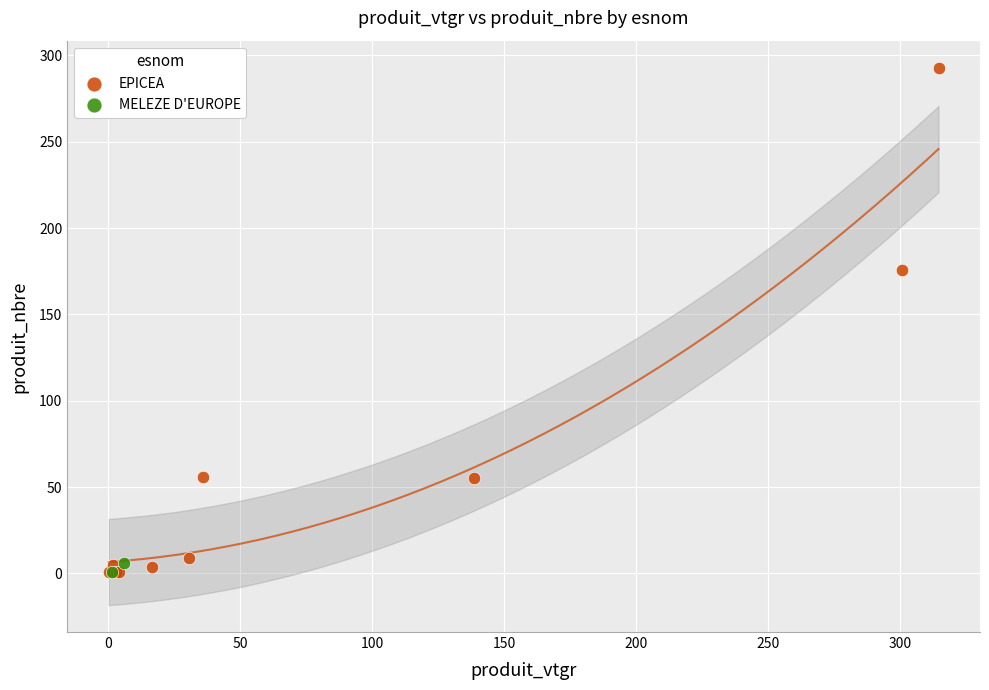

What are all the series names shown in the legend?

EPICEA, MELEZE D'EUROPE